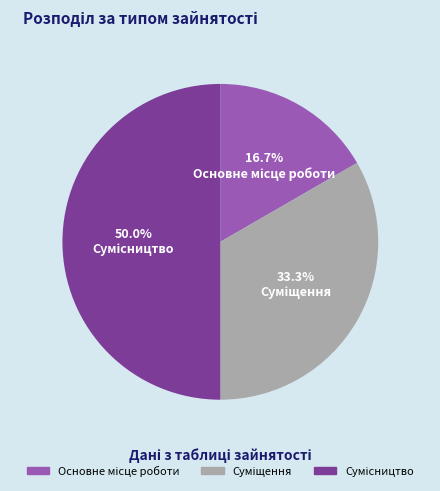

What percentage is NOT represented by Основне місце роботи?

83.3%